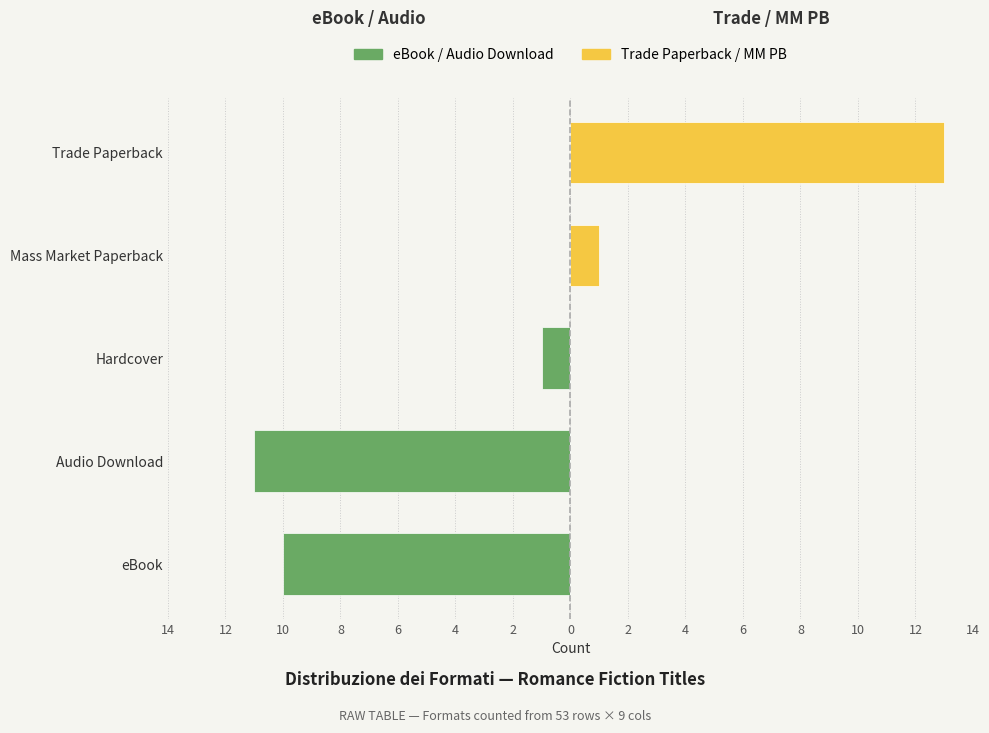

What is the smallest value displayed?

-11